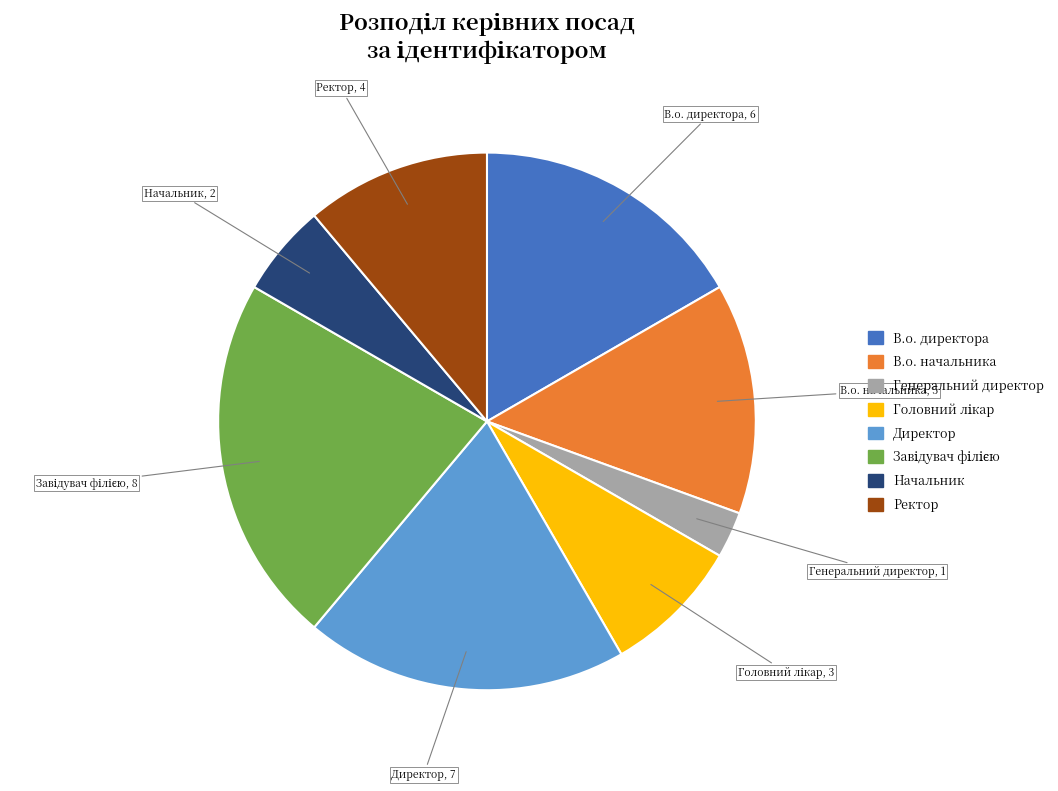

Do Ректор and Генеральний директор together represent more than half of the pie?

No